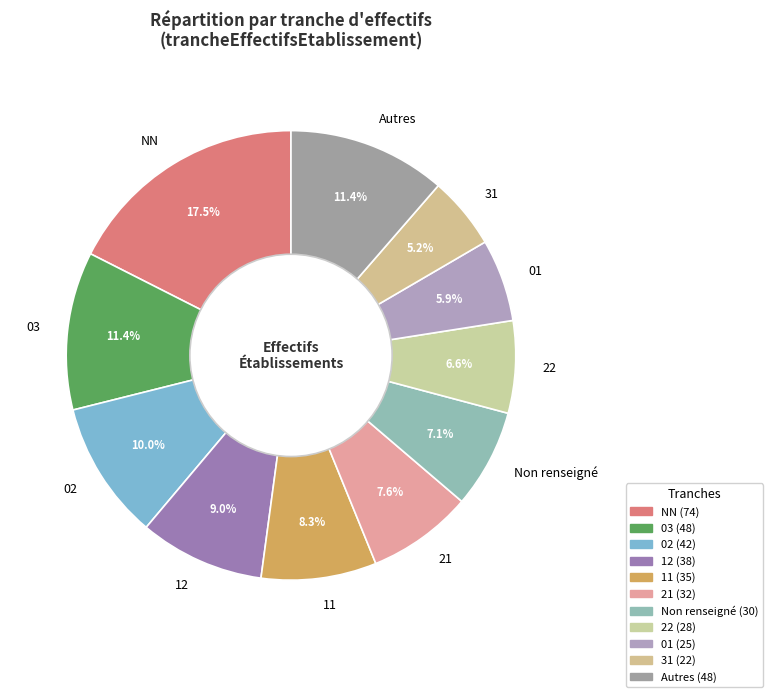

How many segments does this pie chart have?

11